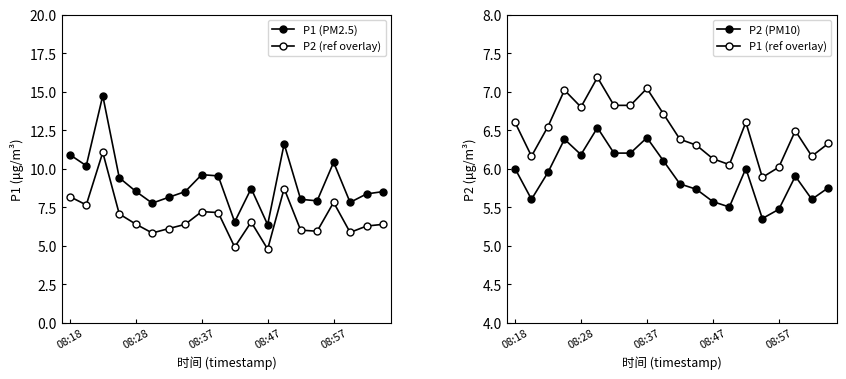

What is the difference between the highest and lowest values at 9?

3.4